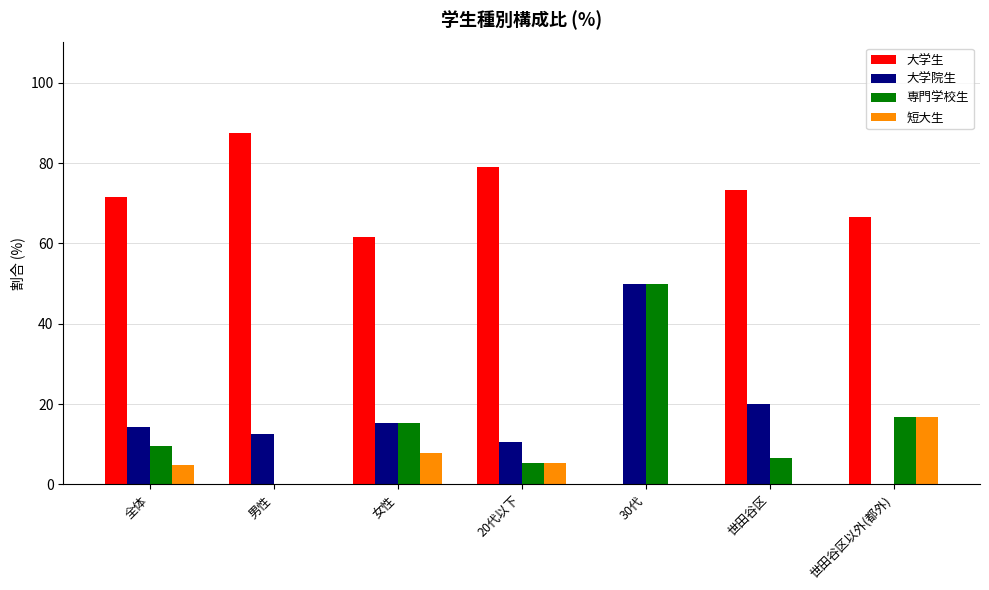

What is the maximum value for 大学院生?

50.0